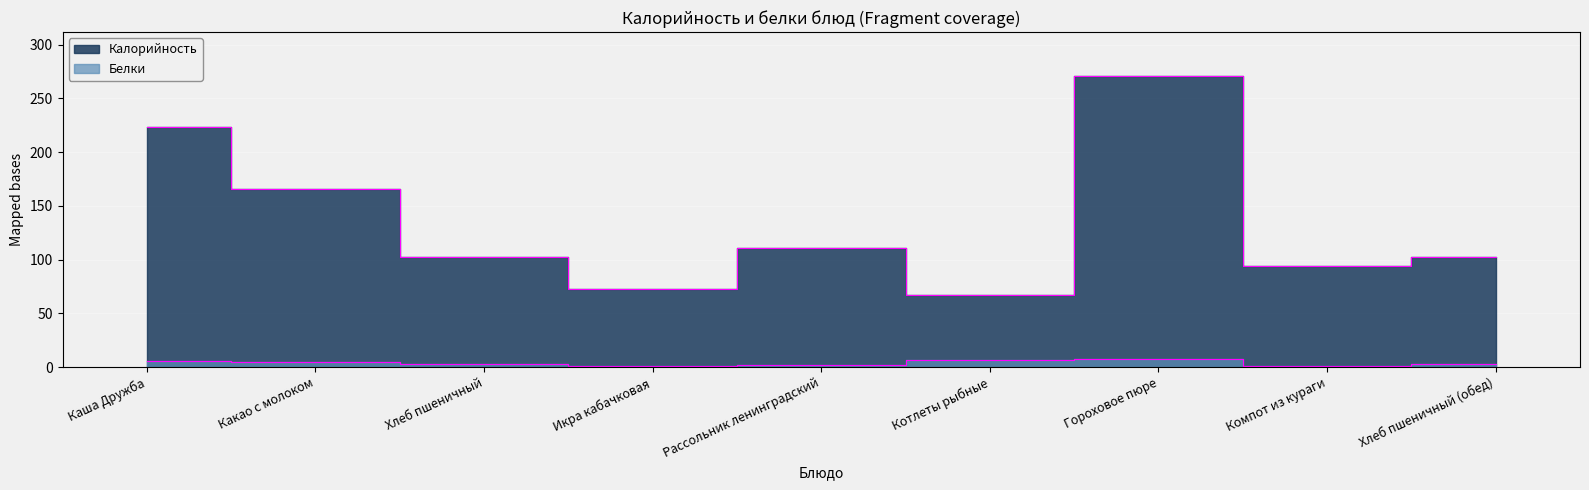

Does the chart display data point markers on the line(s)?

No